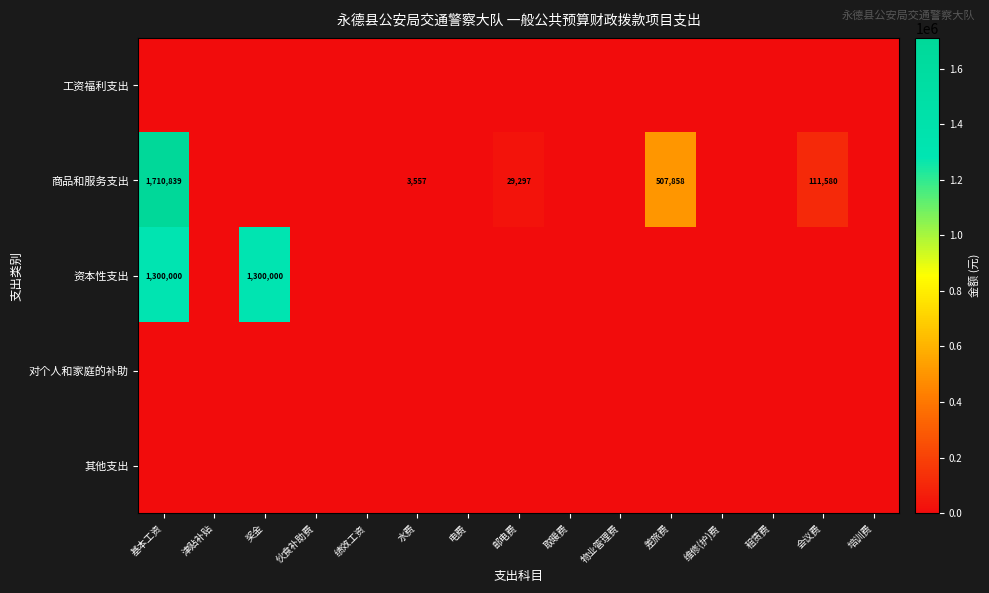

Which series has the largest range (max minus min)?

商品和服务支出